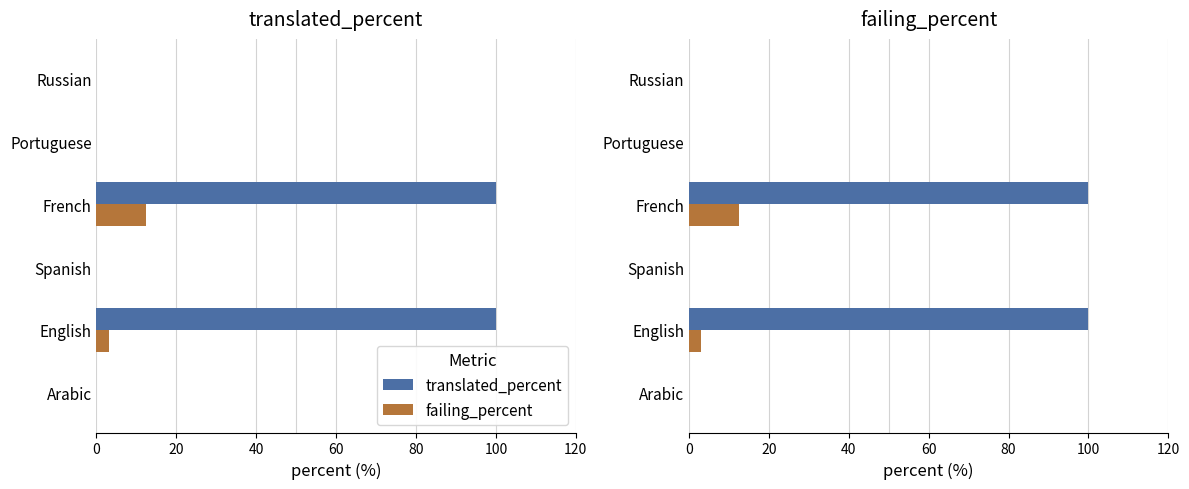

At how many categories does at least one series exceed 85?

2